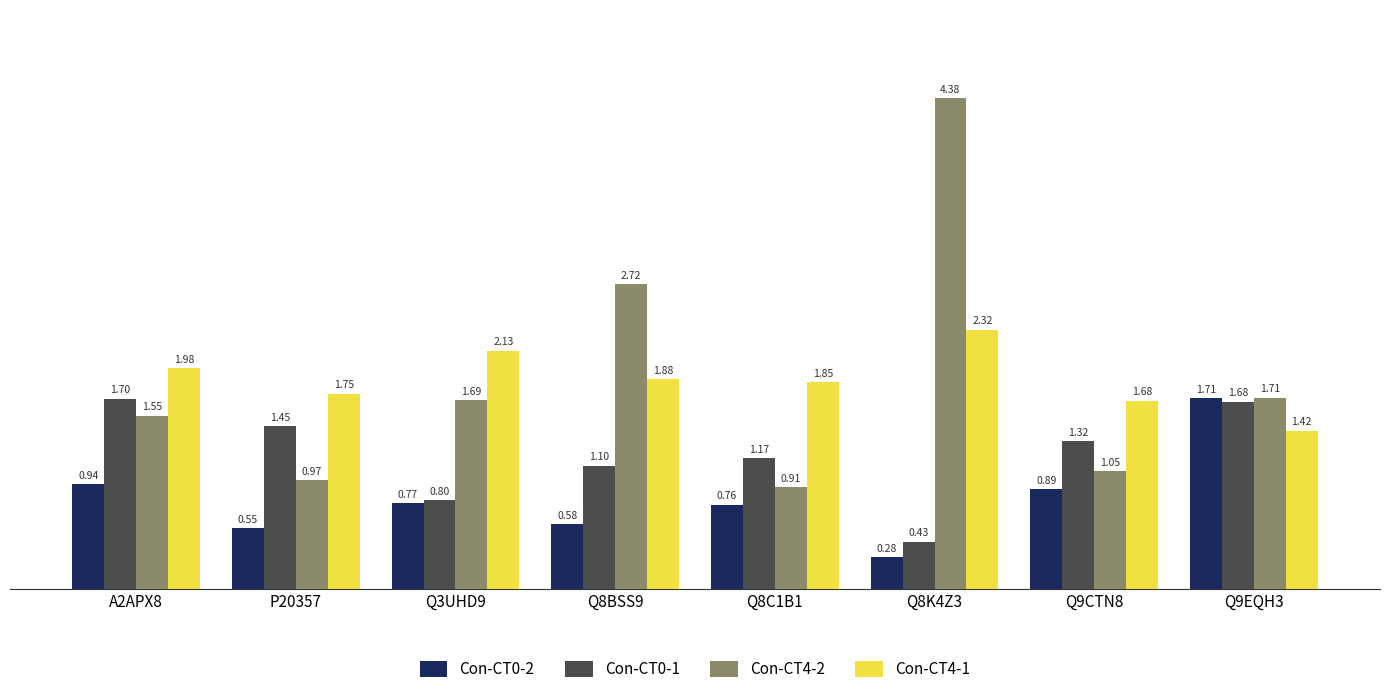

Is it true that Con-CT4-2 equals 1.3 at P20357?

False